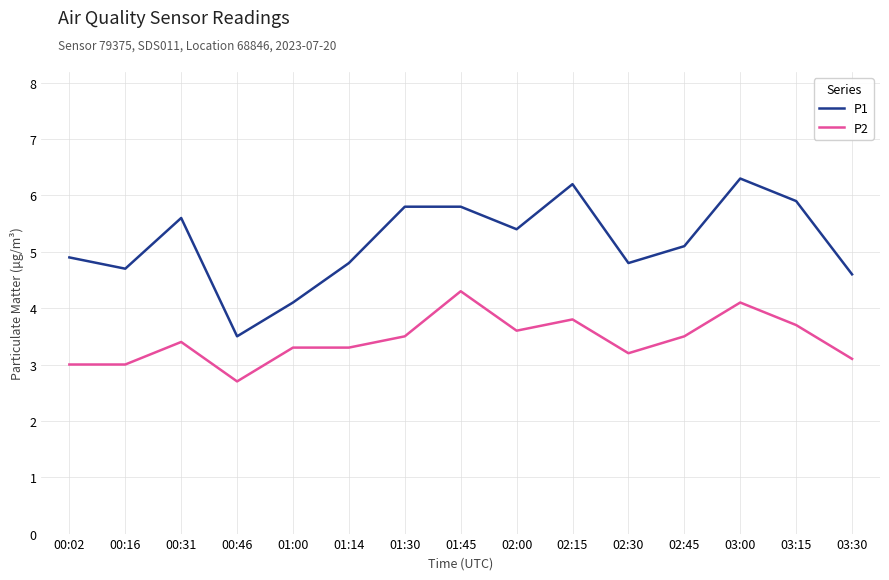

Does the chart display data point markers on the line(s)?

No